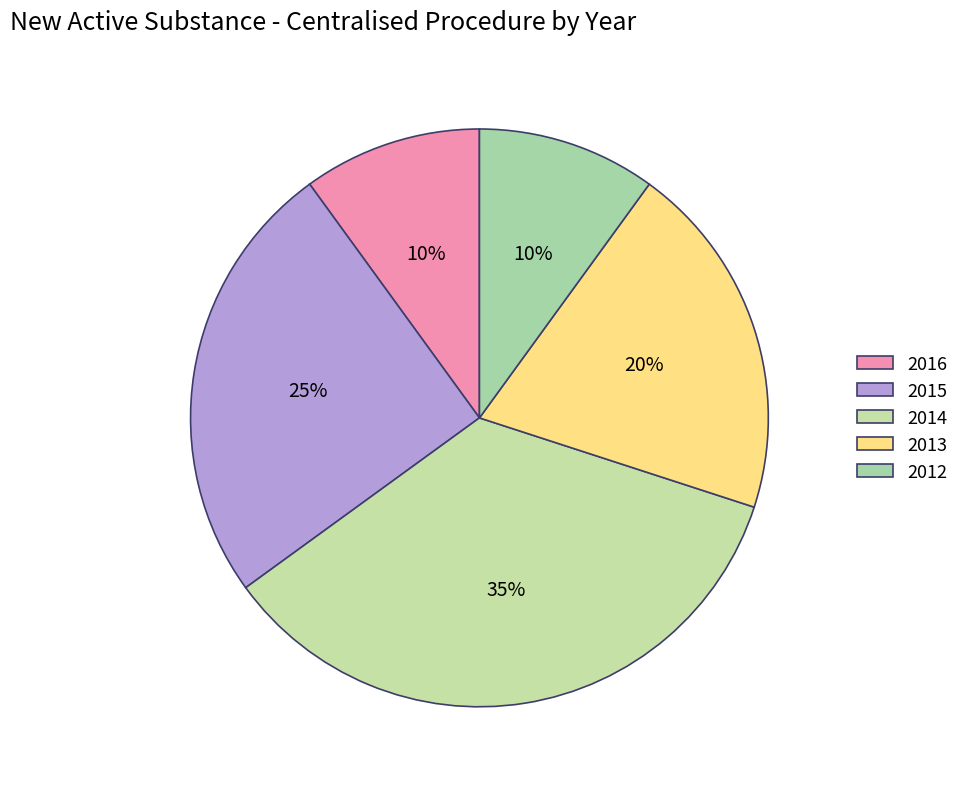

Is 2015 the majority of the pie?

No